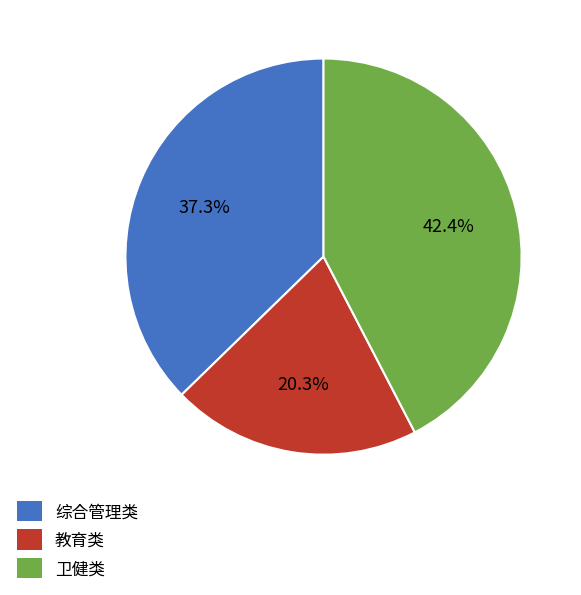

Which category has the smallest portion of the pie?

教育类